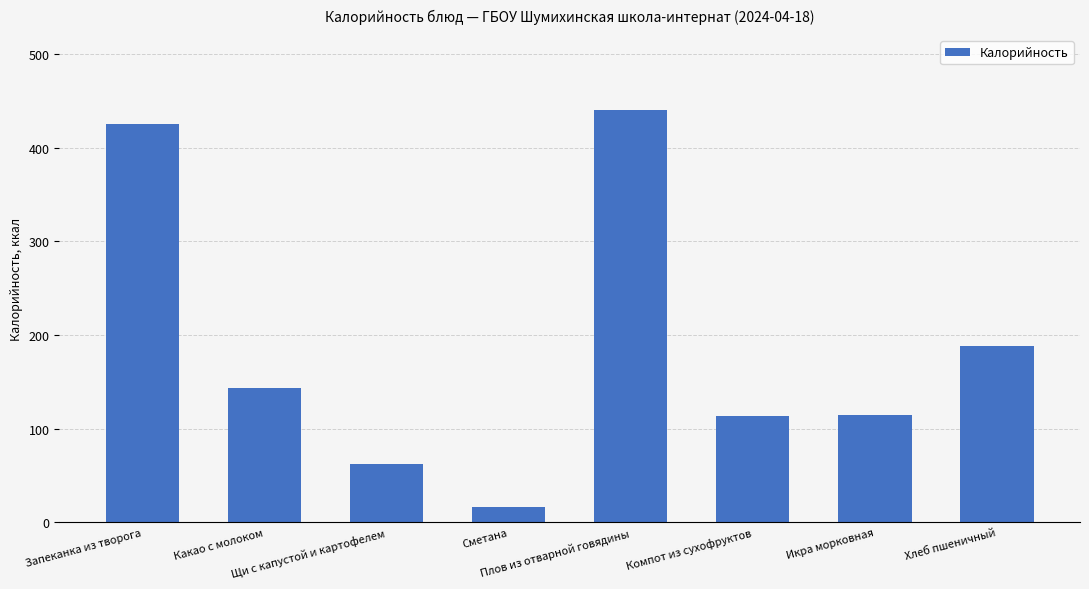

How many series are shown in this chart?

1